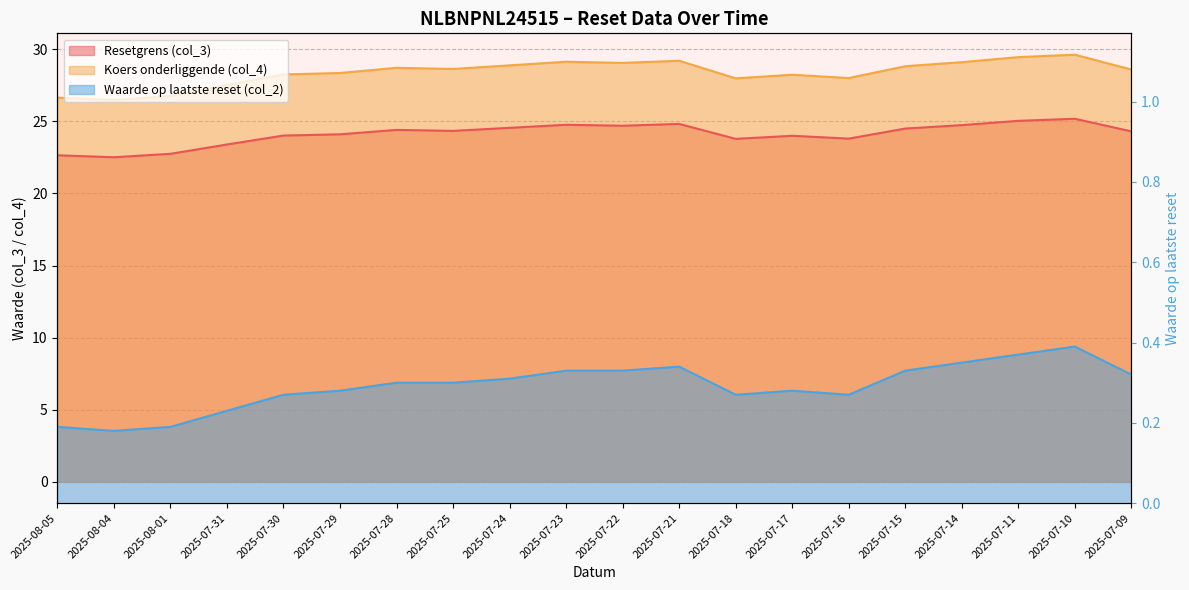

Which label corresponds to the smallest value in the chart?

2025-08-04